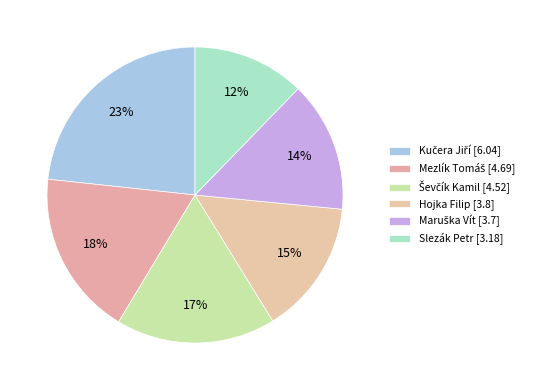

What is the ratio of the value at Kučera Jiří to the value at Maruška Vít?

1.6